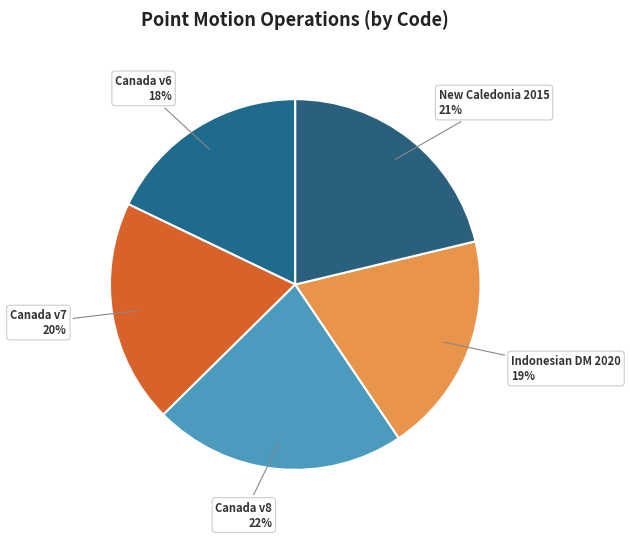

To the nearest percent, what percentage of the pie is Canada v7?

20%